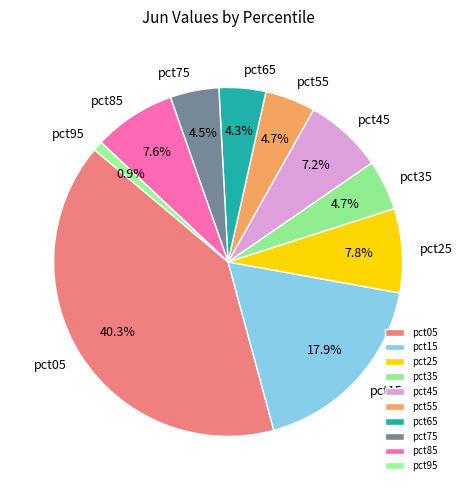

Which slice is the largest?

pct05